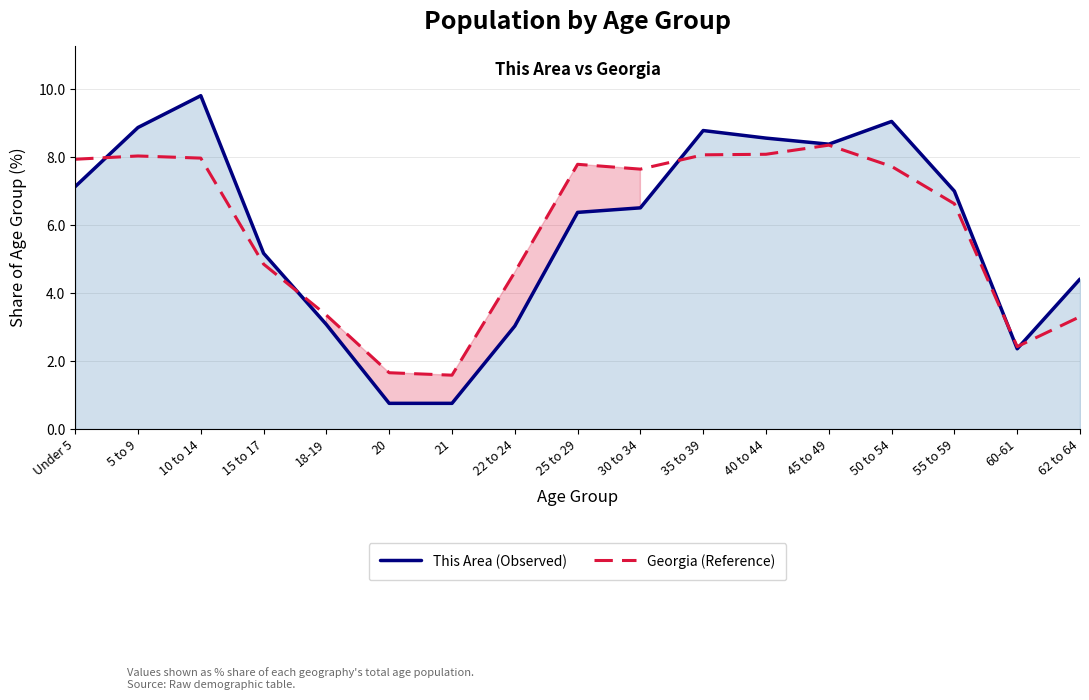

What is the minimum value for Georgia (Reference)?

1.6